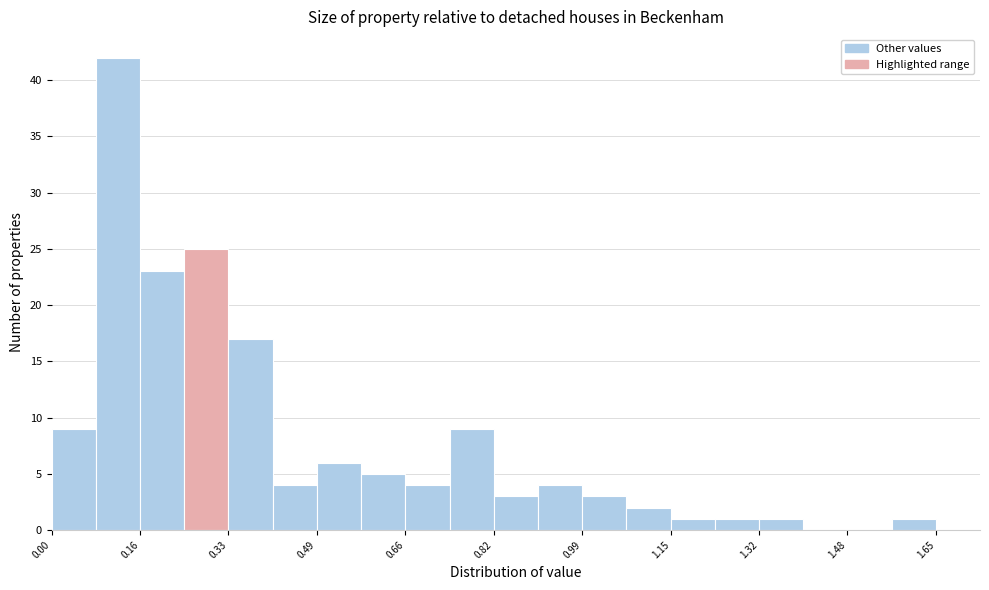

Reading left to right, transcribe this chart: for each bar, give the range it covers on the x-axis and its height. Neither the bar edges nor the heights are printed on the chart, so give them approximately, as read against the axes.

0.00 to 0.08: 9
0.08 to 0.16: 42
0.16 to 0.24: 23
0.24 to 0.34: 25
0.34 to 0.42: 17
0.42 to 0.50: 4
0.50 to 0.58: 6
0.58 to 0.66: 5
0.66 to 0.74: 4
0.74 to 0.82: 9
0.82 to 0.90: 3
0.90 to 1.00: 4
1.00 to 1.08: 3
1.08 to 1.16: 2
1.16 to 1.24: 1
1.24 to 1.32: 1
1.32 to 1.40: 1
1.40 to 1.48: 0
1.48 to 1.56: 0
1.56 to 1.66: 1